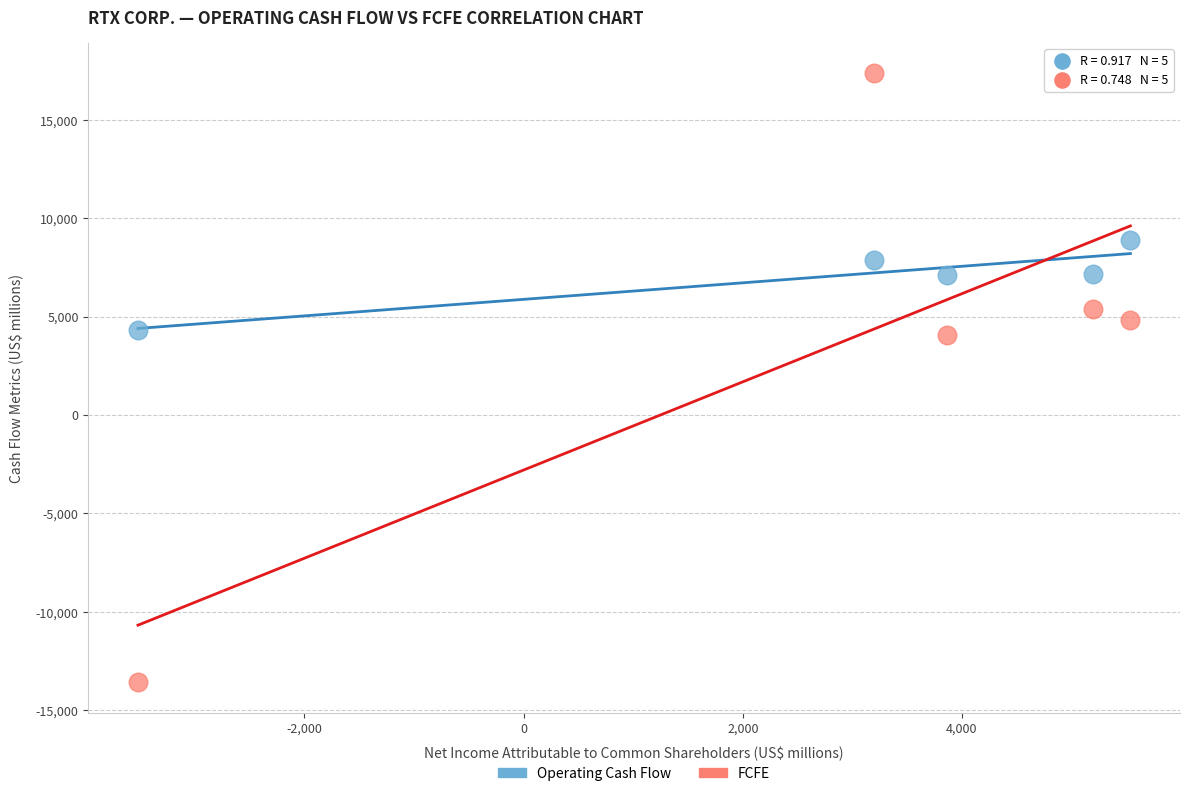

Which series reaches the minimum Y coordinate?

FCFE